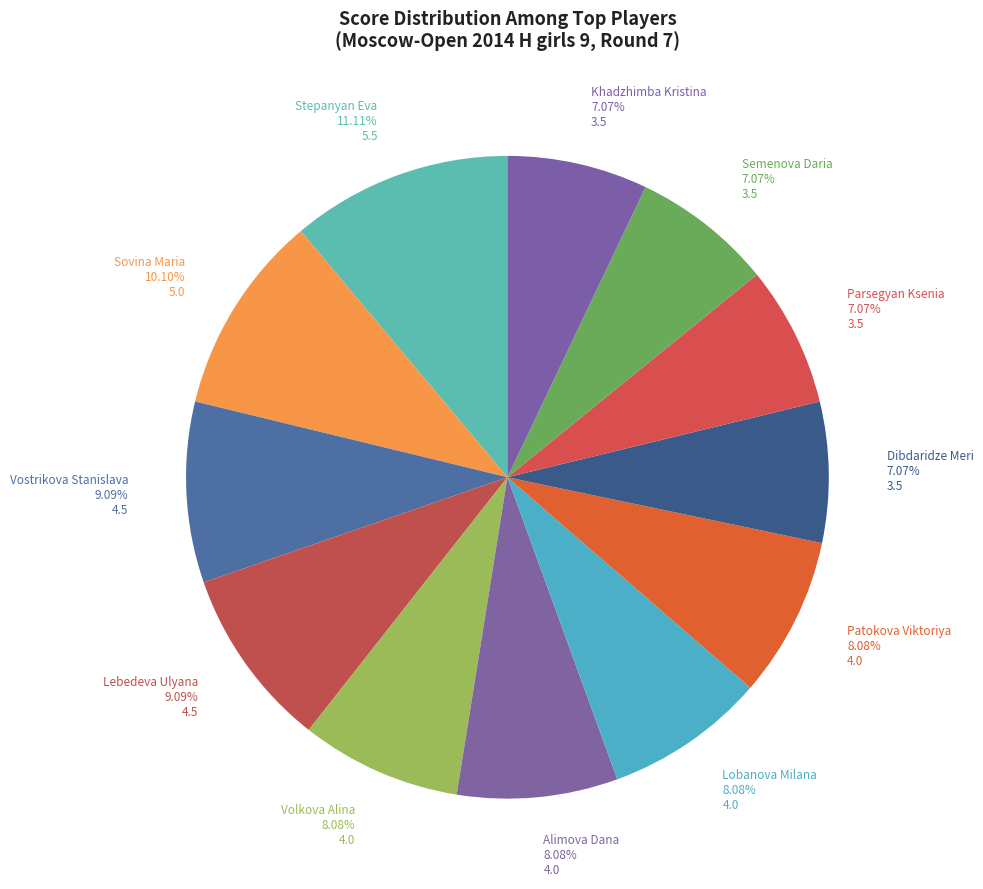

How many slices are in this pie chart?

12